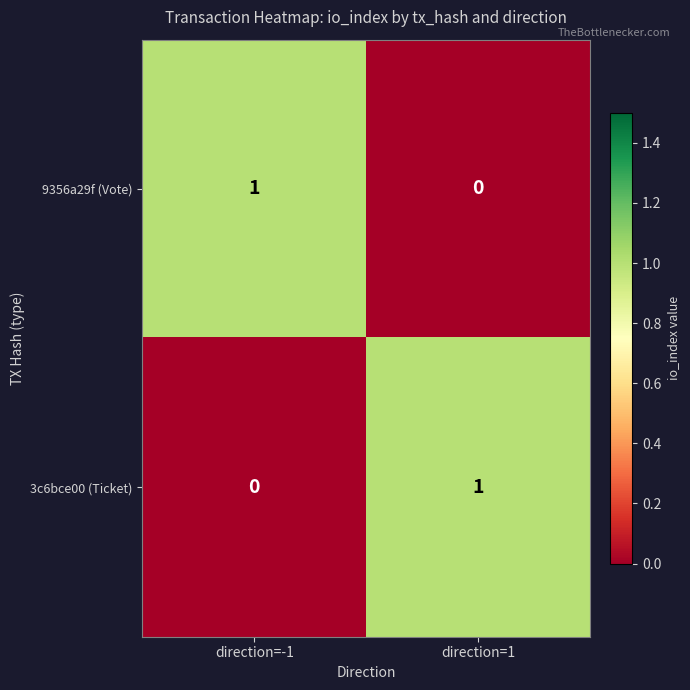

At which label is 9356a29f (Vote) closest to 0?

direction=1